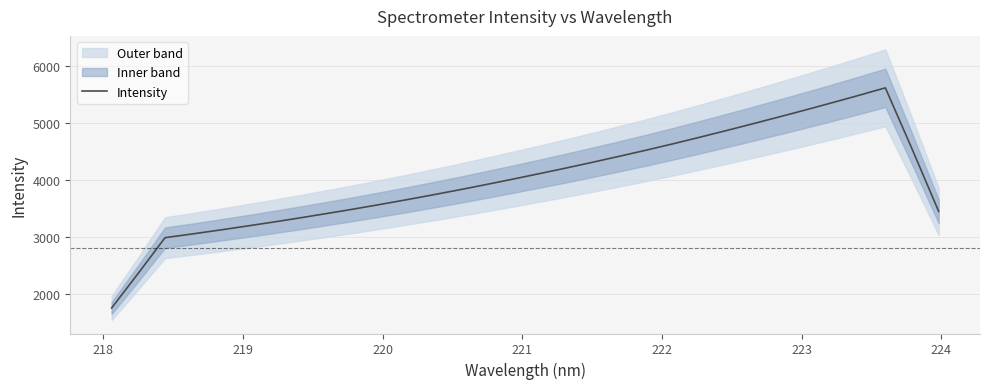

What is the highest value of the Intensity series?

5621.8